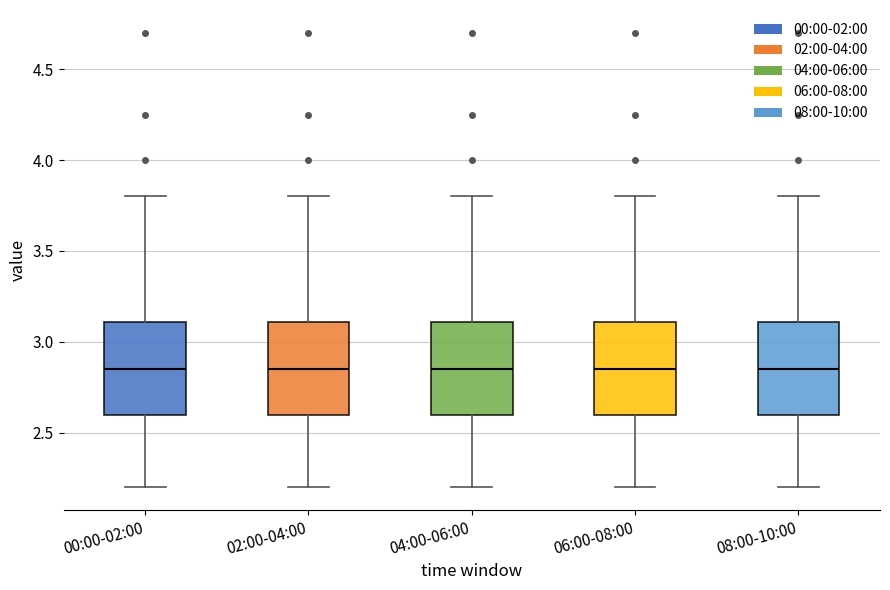

Where does the median line of the box for 04:00-06:00 sit on the y-axis? The values are not printed on the chart, so give them approximately, as read against the axis.

2.85